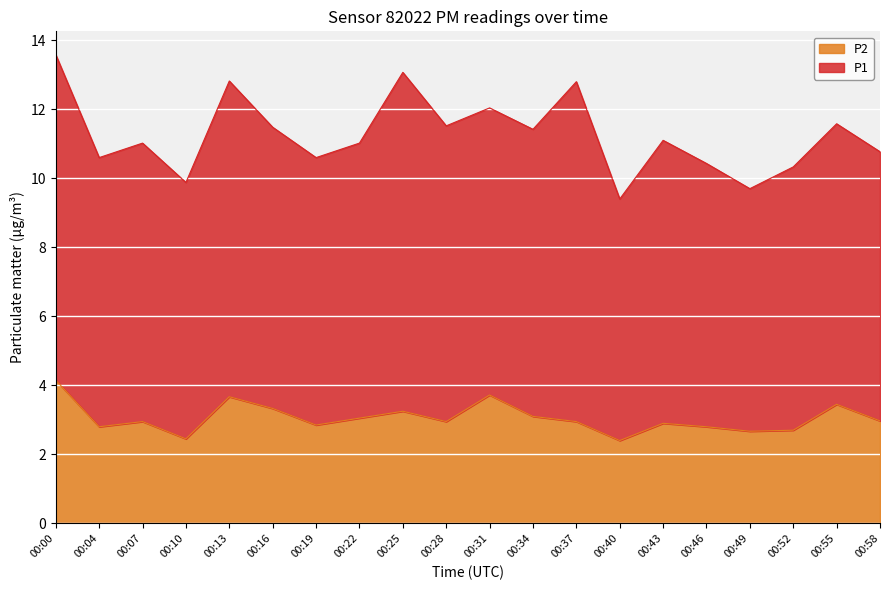

The value at 00:40 is 2.4. True or false?

True